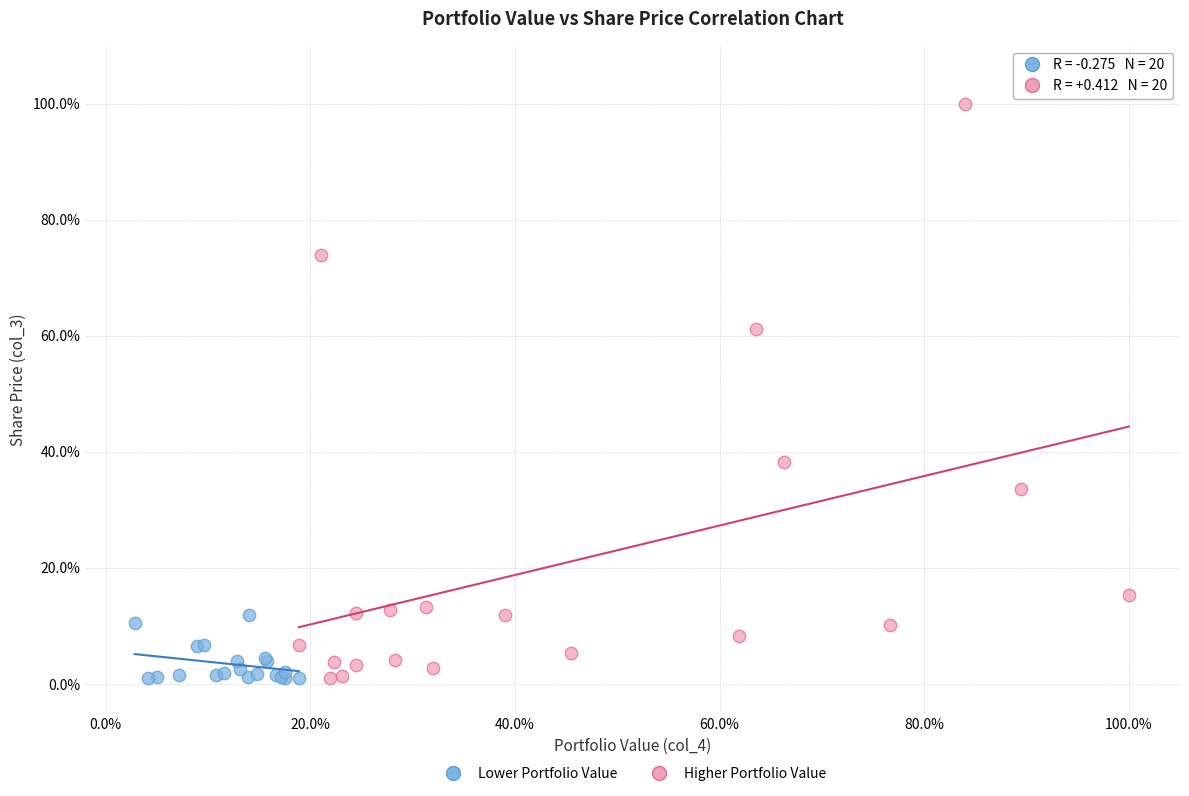

What are all the series names shown in the legend?

Lower Portfolio Value, Higher Portfolio Value